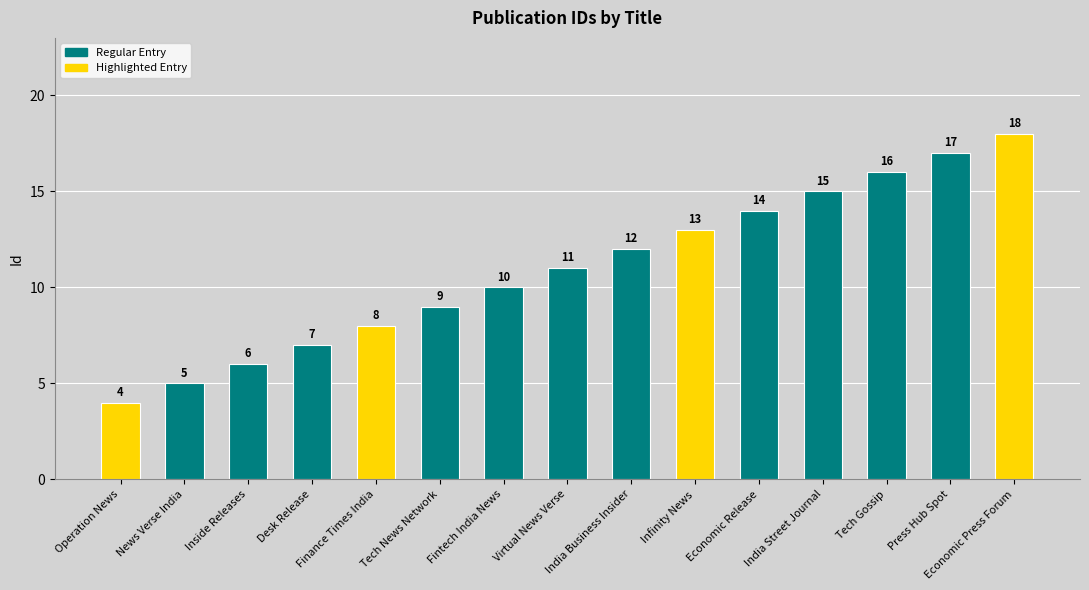

What is the maximum value shown in the chart?

18